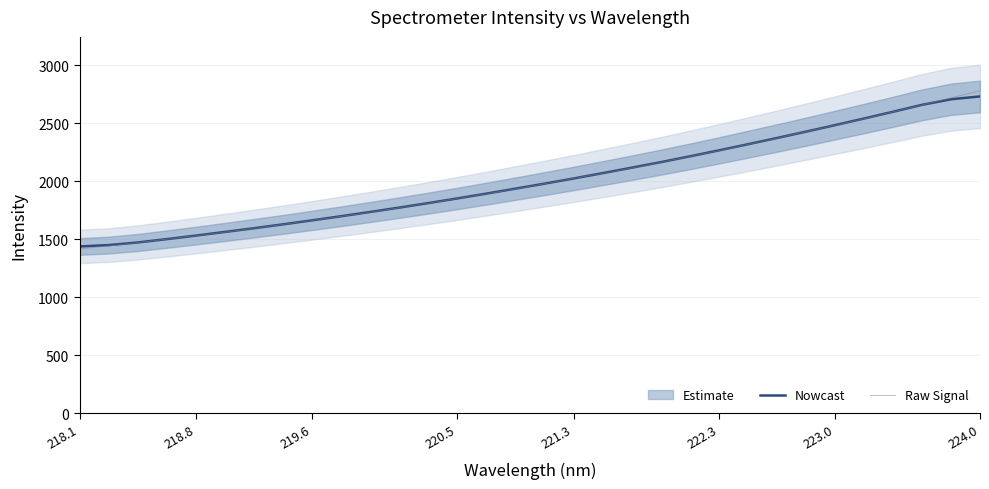

Which category has the highest value in the Raw Signal series?

224.0